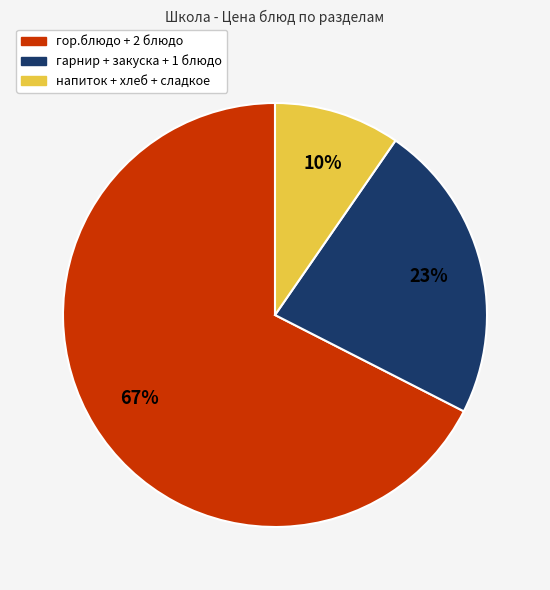

Is there a majority slice in this chart?

Yes